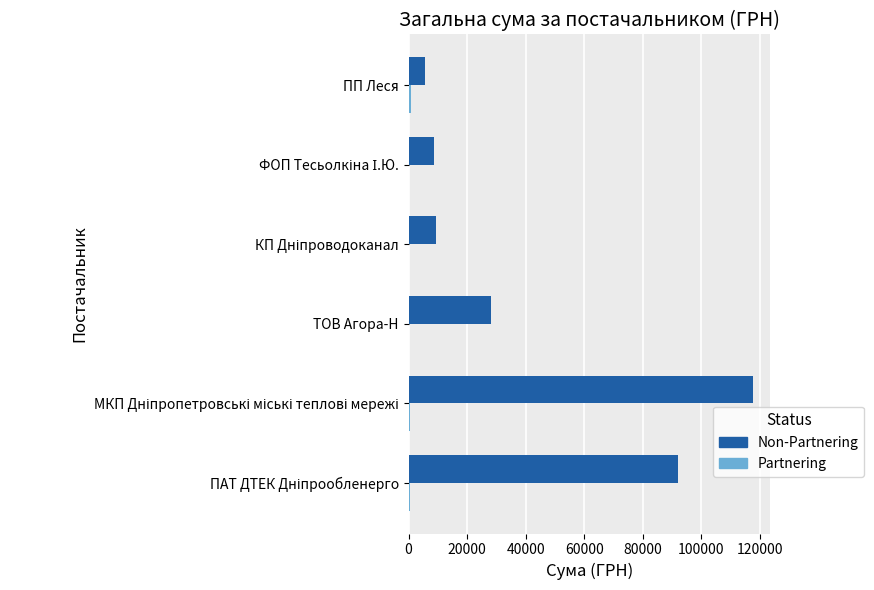

What is the greatest value displayed?

117568.8